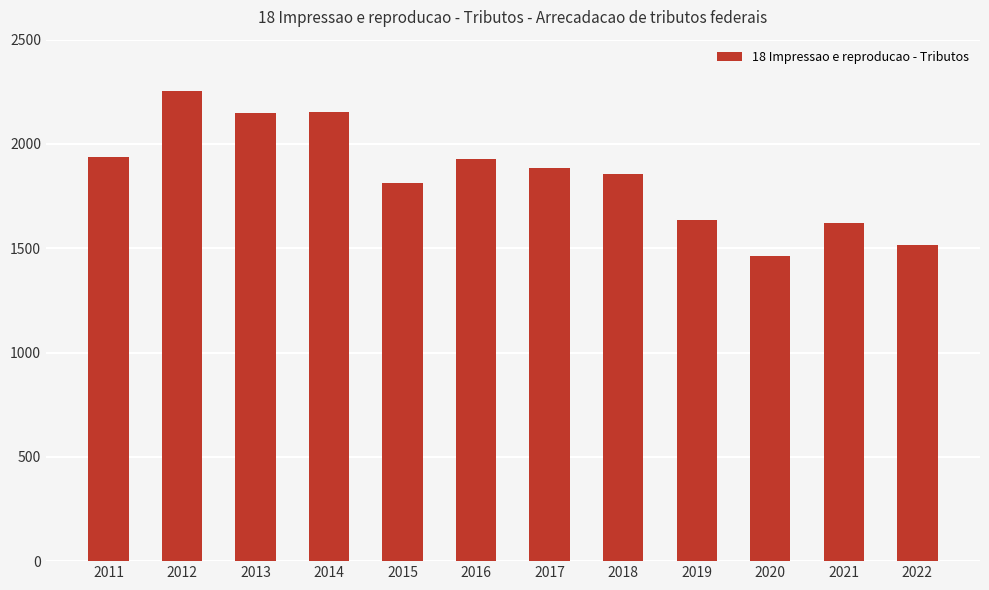

What is the difference between the values at 2014 and 2019?

514.2